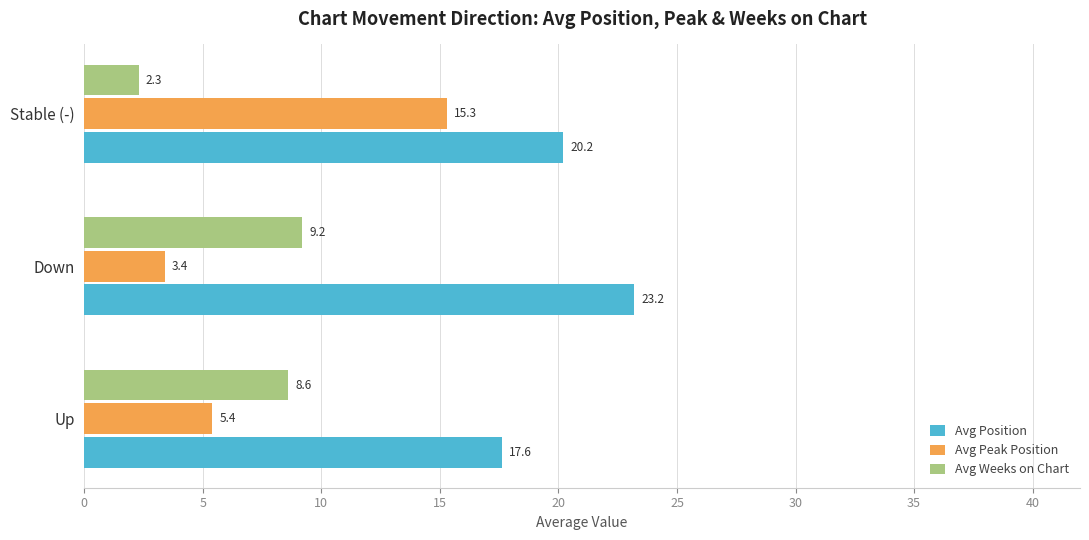

What is the maximum value for Avg Peak Position?

15.3